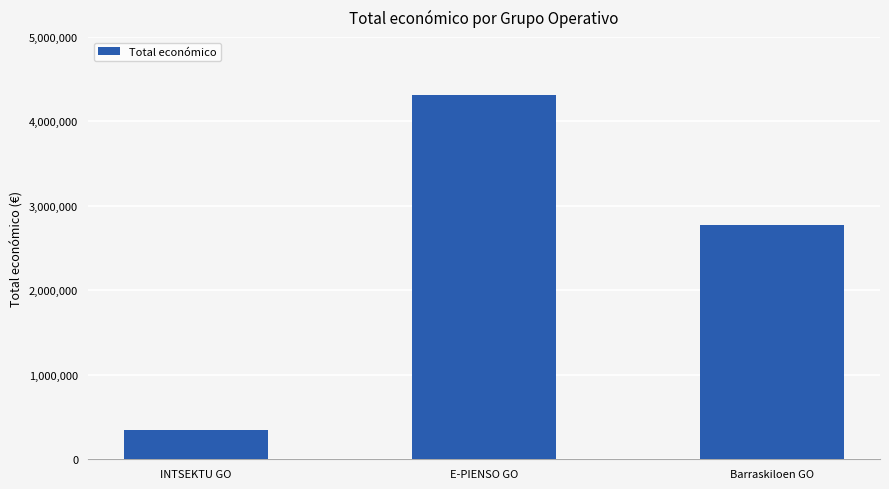

What is the average value?

2476658